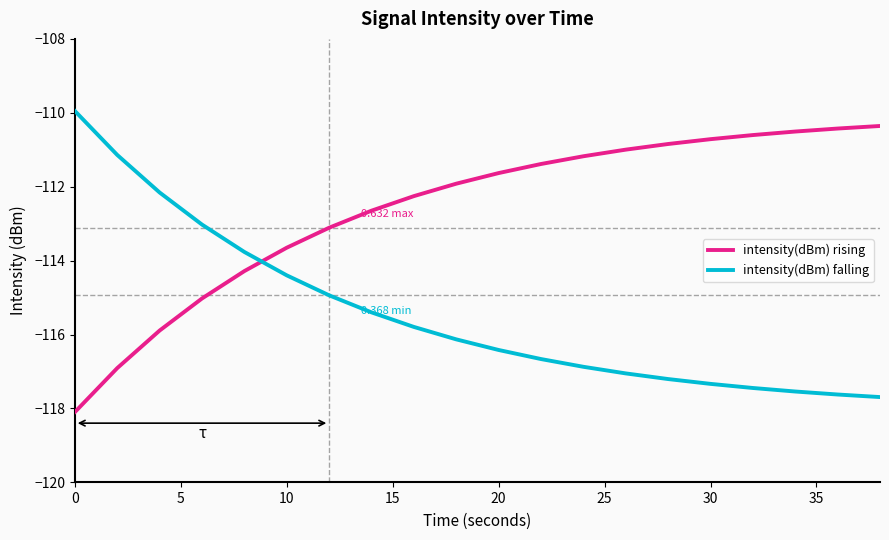

How many intersections are there between intensity(dBm) rising and intensity(dBm) falling?

1